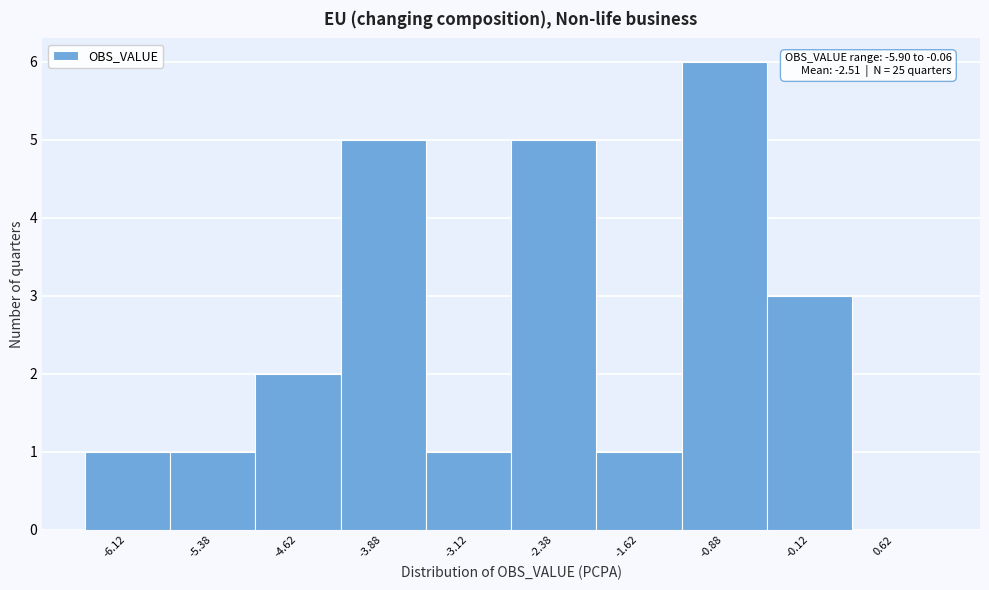

Over which range of the x-axis is the bar tallest?

-1.25 to -0.50